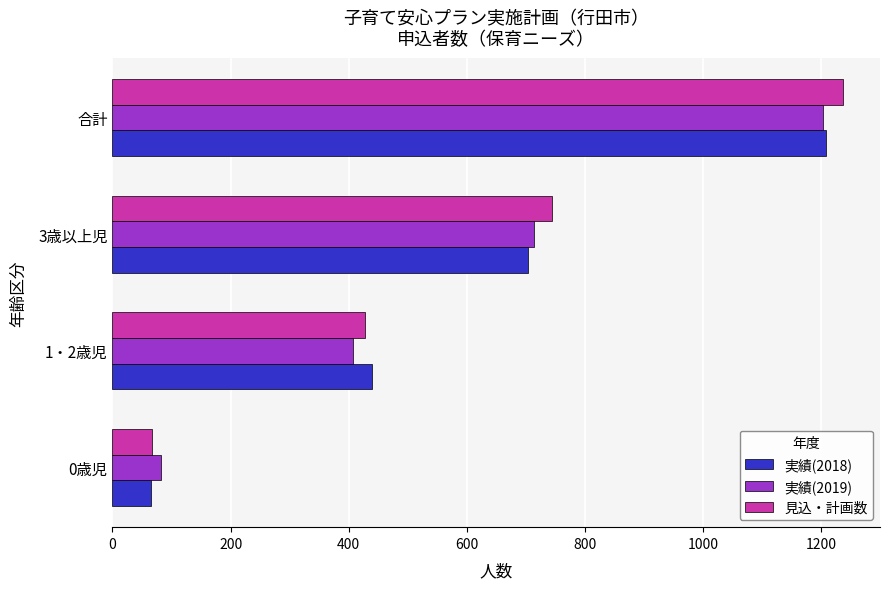

Which series has the largest total across all categories?

見込・計画数